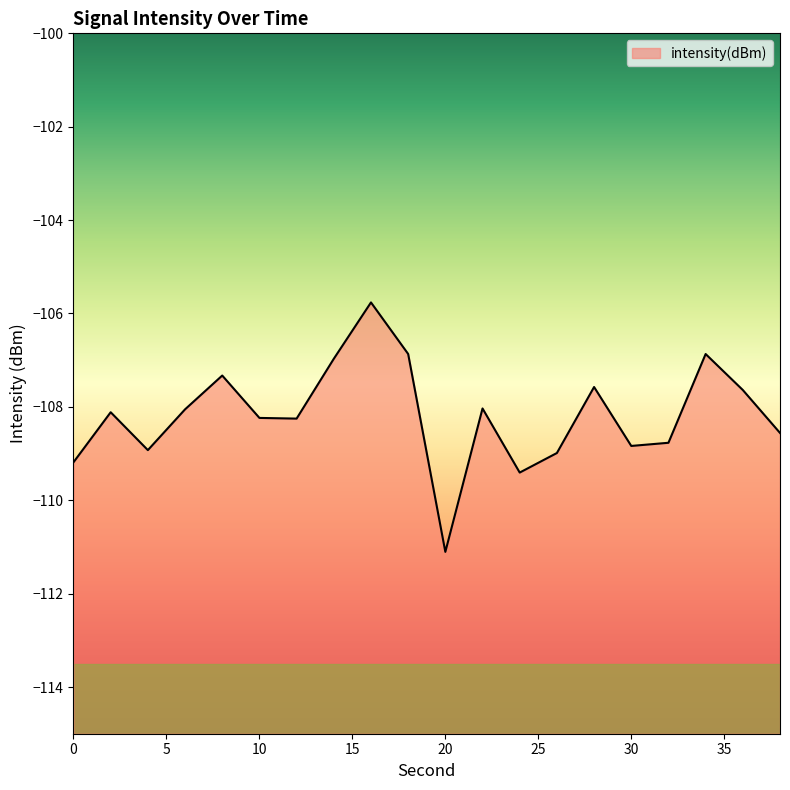

Reading left to right, extract all data points from this chart.

-109.2	-108.1	-108.9	-108.1	-107.3	-108.2	-108.3	-107.0	-105.8	-106.9	-111.1	-108.0	-109.4	-109.0	-107.6	-108.8	-108.8	-106.9	-107.6	-108.6